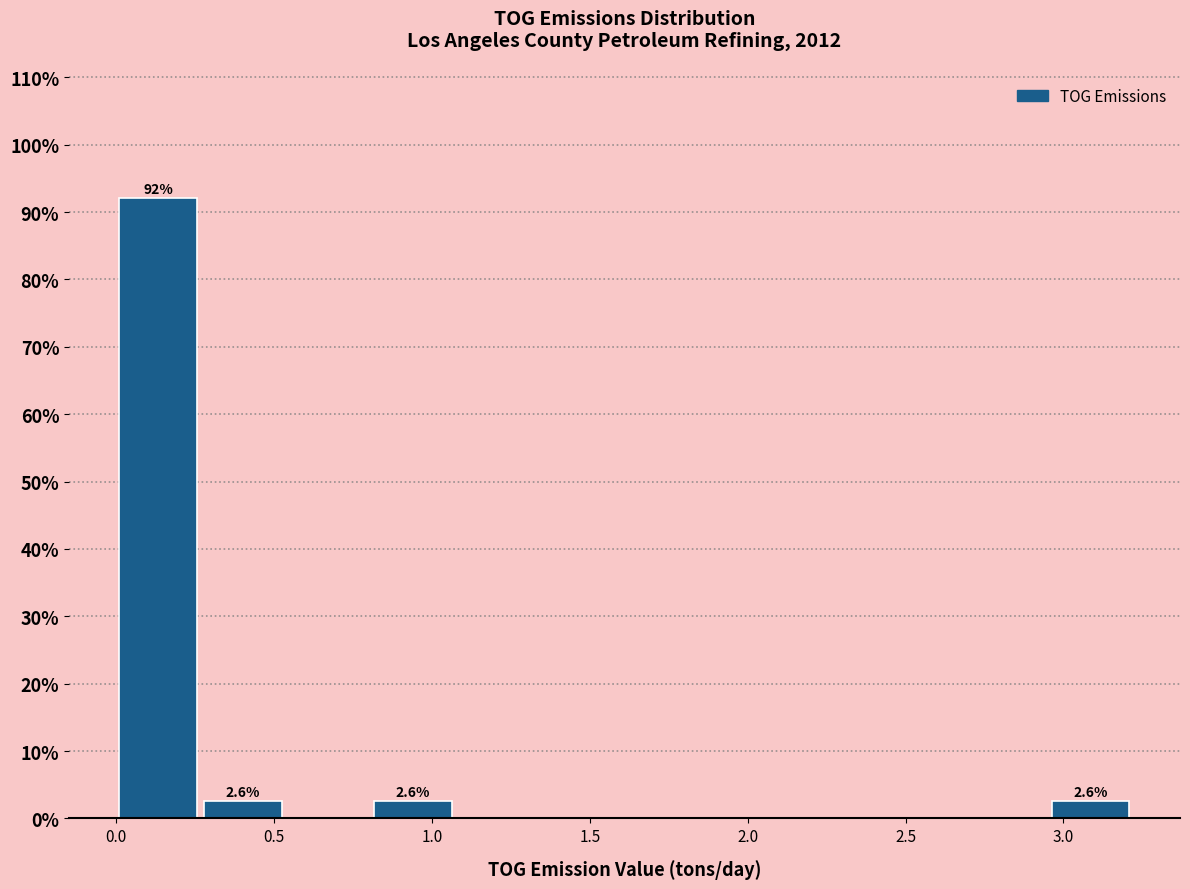

Which range on the x-axis has the tallest bar?

0.00 to 0.25